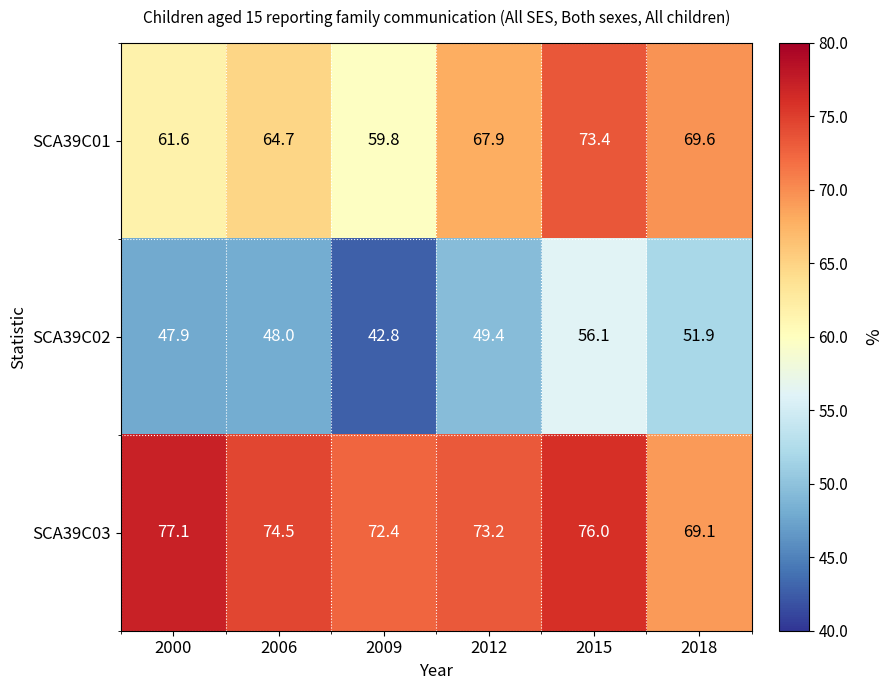

Which label corresponds to the largest value in the chart?

2000